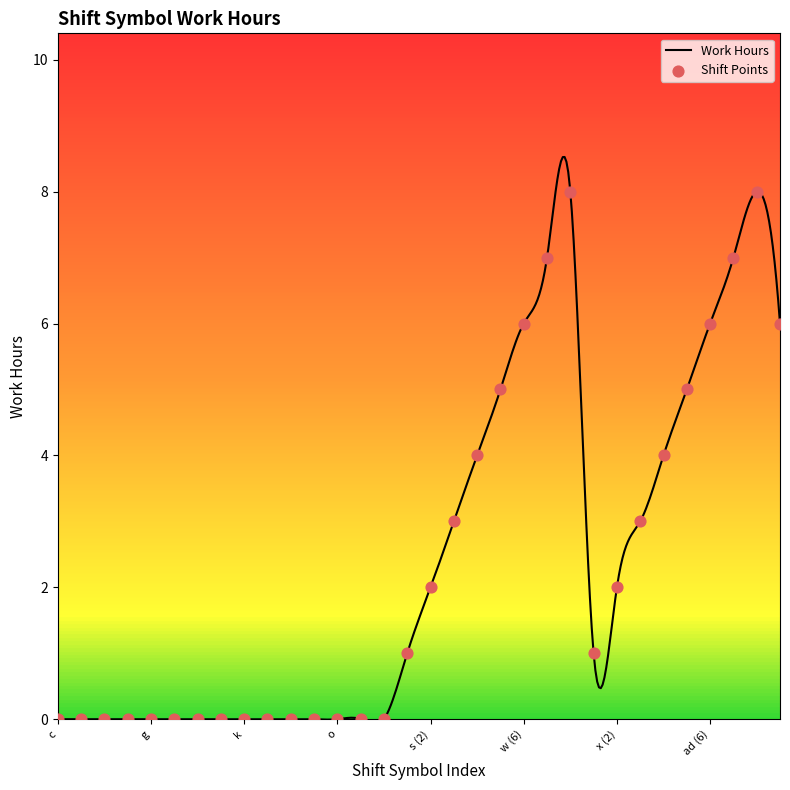

Between y (8) and c, which is larger?

y (8)